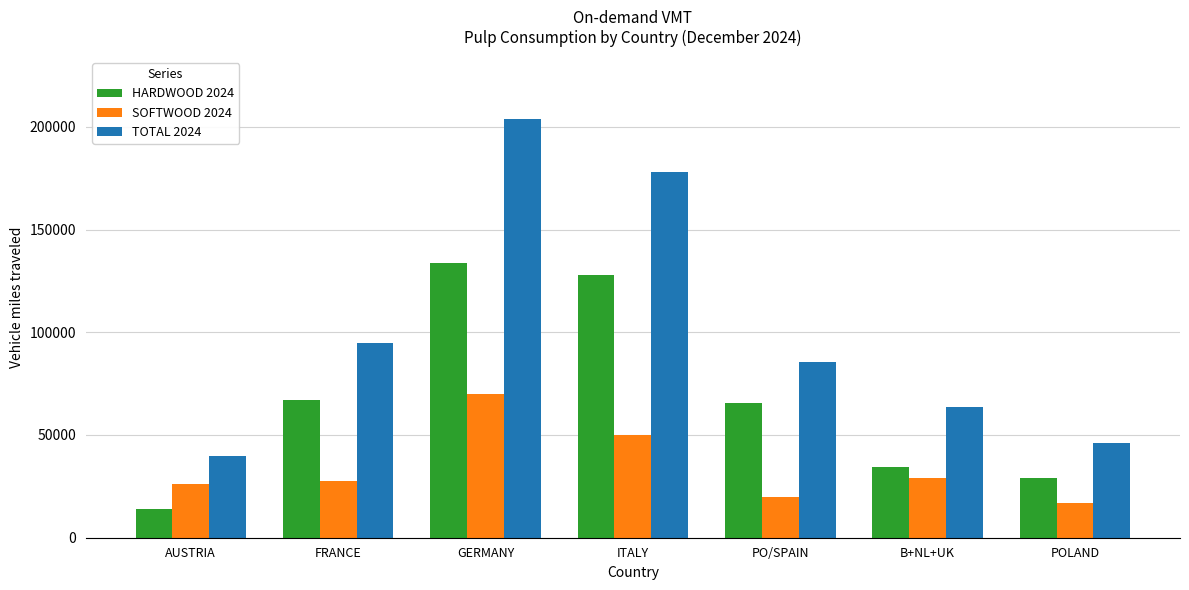

Reading right to left, extract all data points from this chart.

HARDWOOD 2024: POLAND=29013	B+NL+UK=34590	PO/SPAIN=65455	ITALY=128000	GERMANY=133552	FRANCE=67108	AUSTRIA=13860
SOFTWOOD 2024: POLAND=17023	B+NL+UK=28970	PO/SPAIN=19861	ITALY=50000	GERMANY=69990	FRANCE=27812	AUSTRIA=25967
TOTAL 2024: POLAND=46036	B+NL+UK=63560	PO/SPAIN=85316	ITALY=178000	GERMANY=203542	FRANCE=94920	AUSTRIA=39827